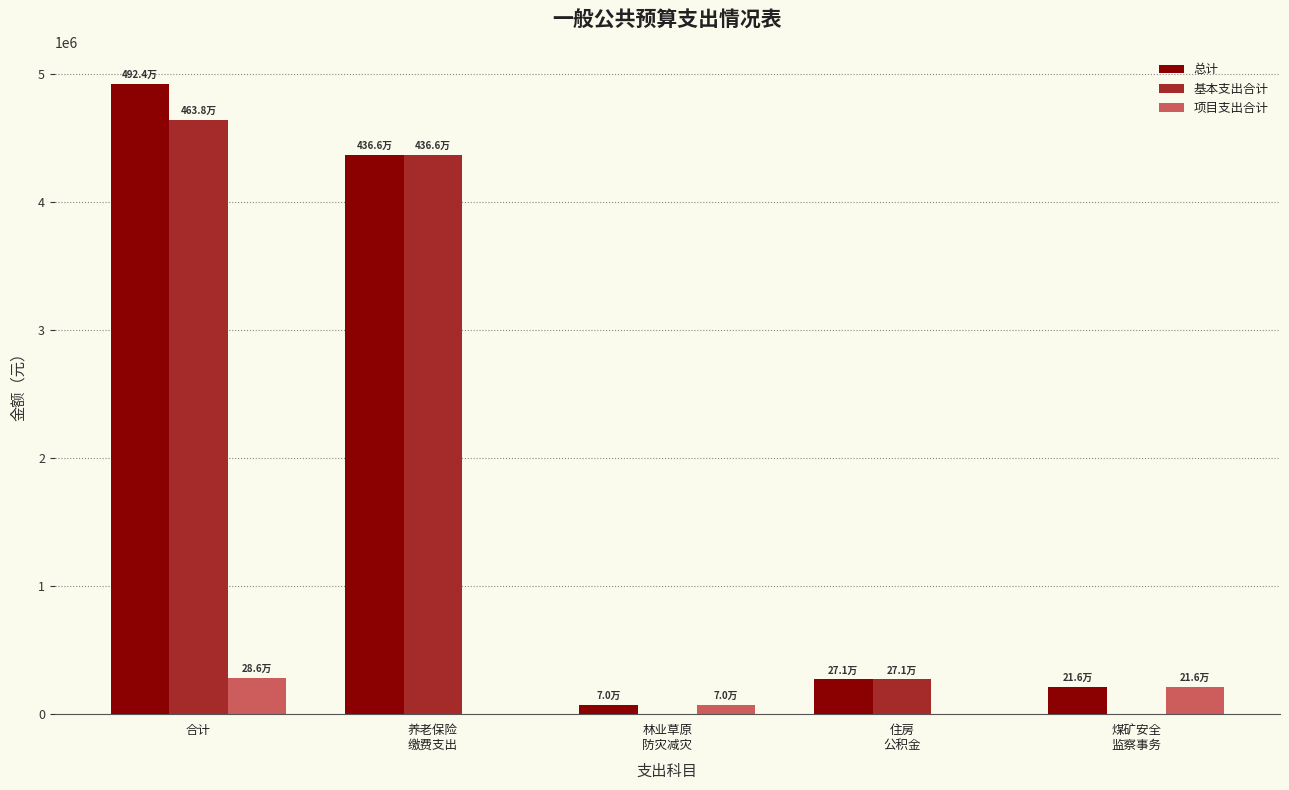

The value of 基本支出合计 at 合计 is 6726042.3. True or false?

False